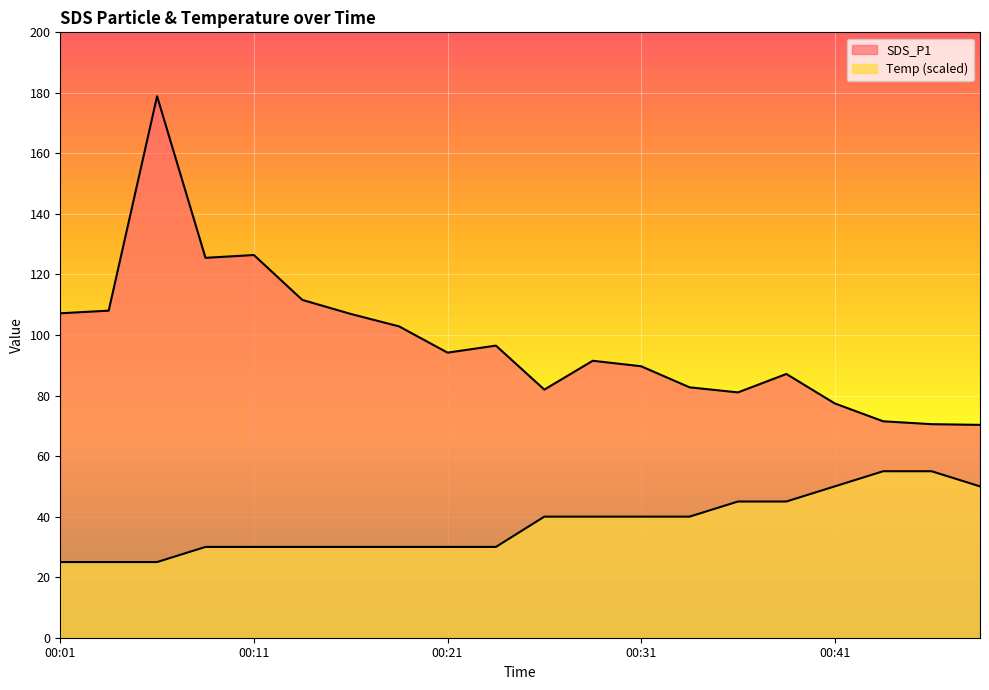

True or false: SDS_P1 and Temp cross at least once.

False